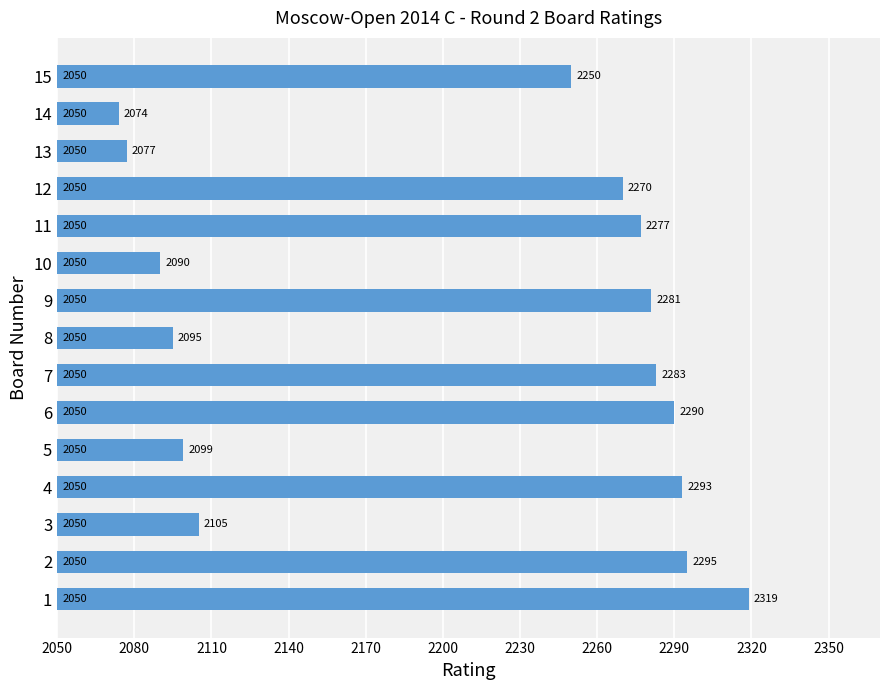

What is the average value?

2207